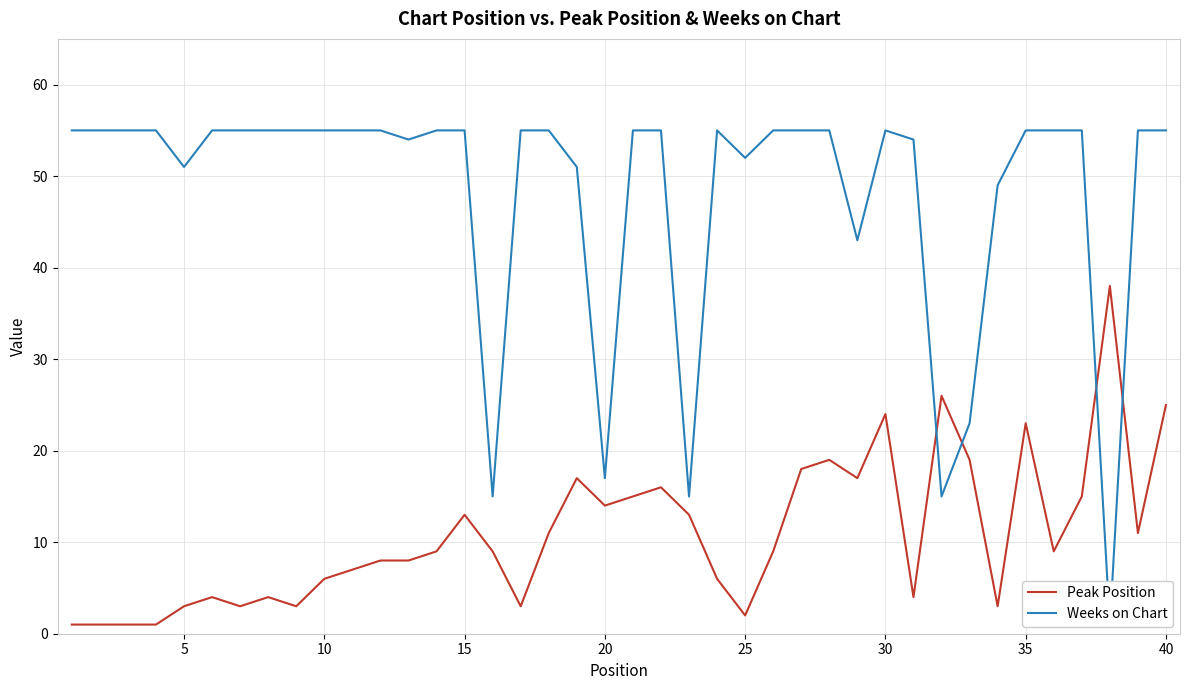

True or false: Peak Position has more than 0 interior local peaks.

True